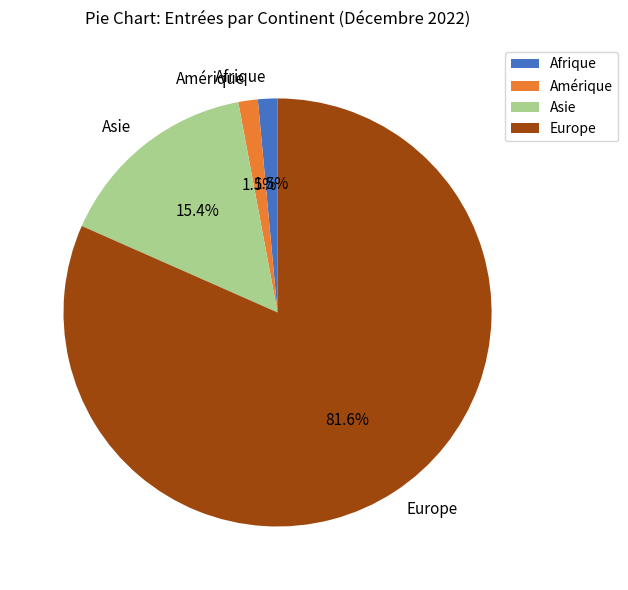

To the nearest percent, what is the combined percentage of Asie and Afrique?

17%